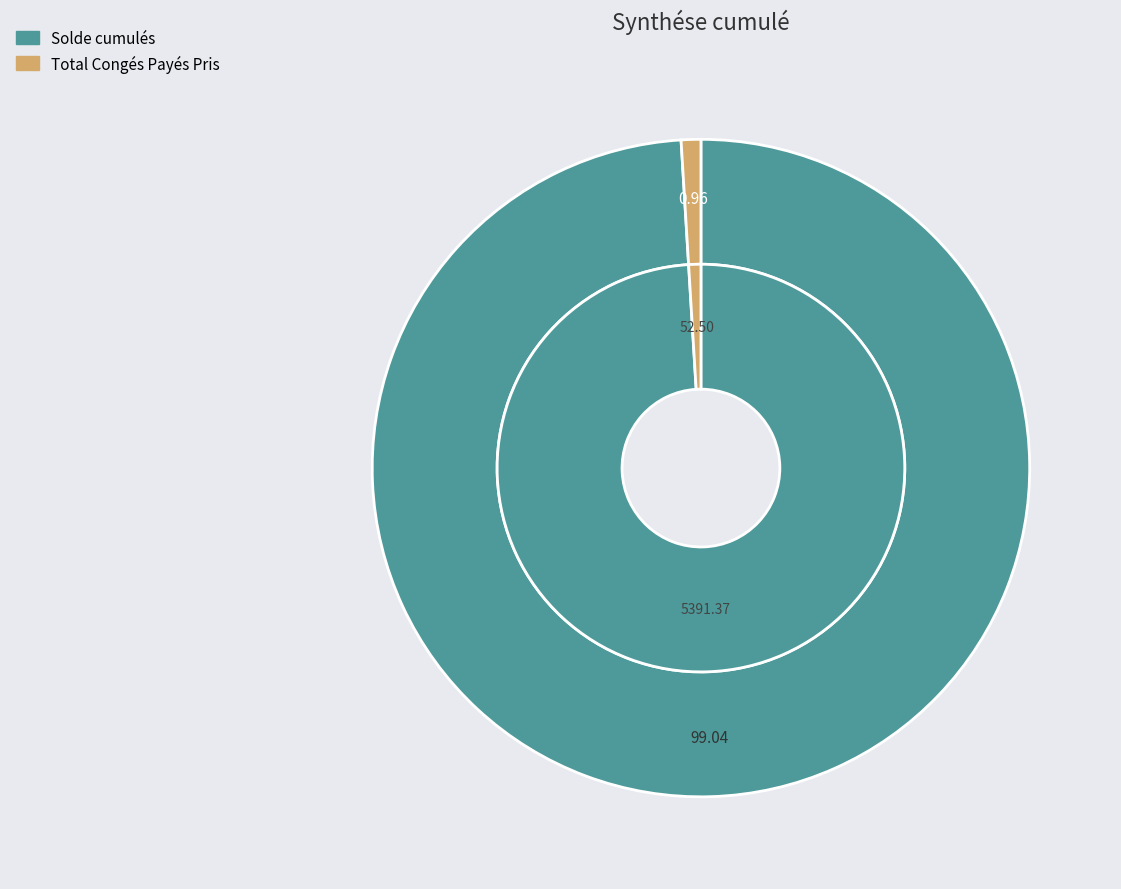

How many segments does this pie chart have?

2